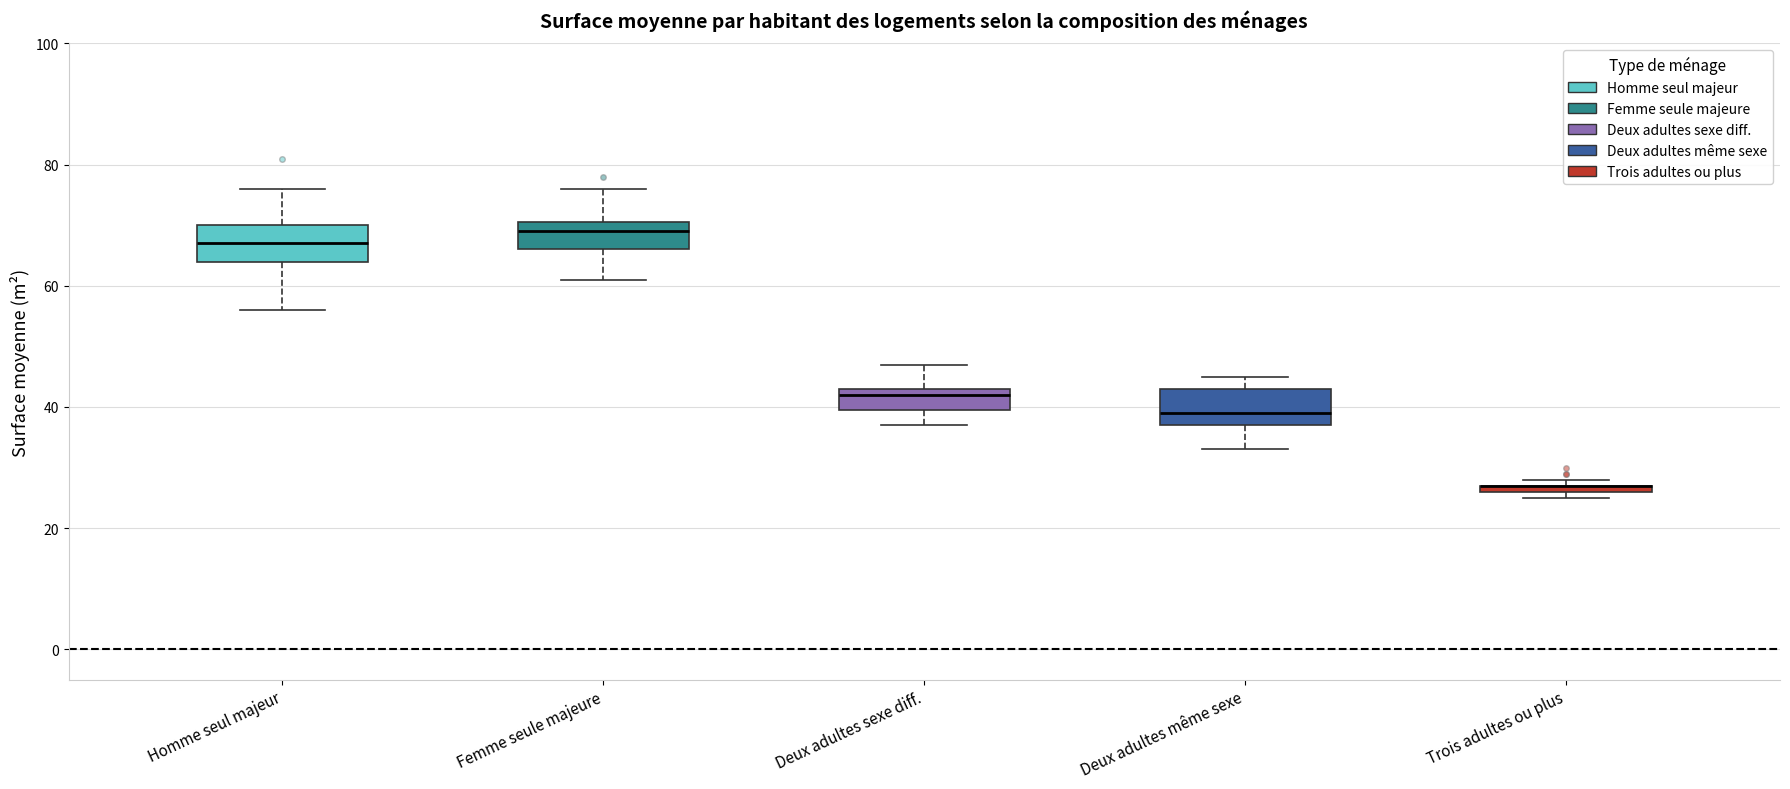

Where does the lower whisker of the box for Deux adultes même sexe end on the y-axis? The values are not printed on the chart, so give them approximately, as read against the axis.

34